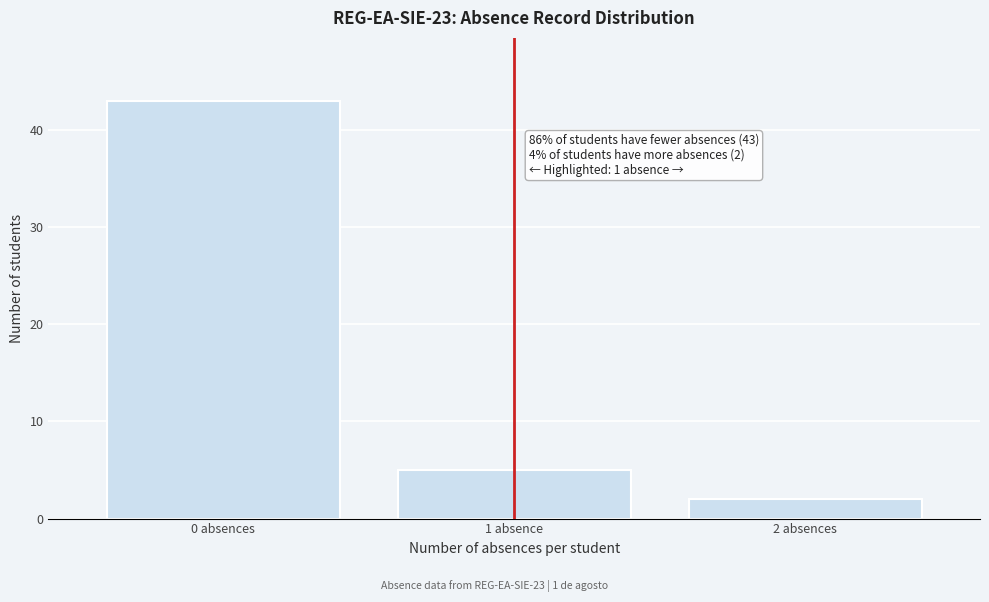

Reading right to left, extract all data points from this chart.

2 absences=2	1 absence=5	0 absences=43